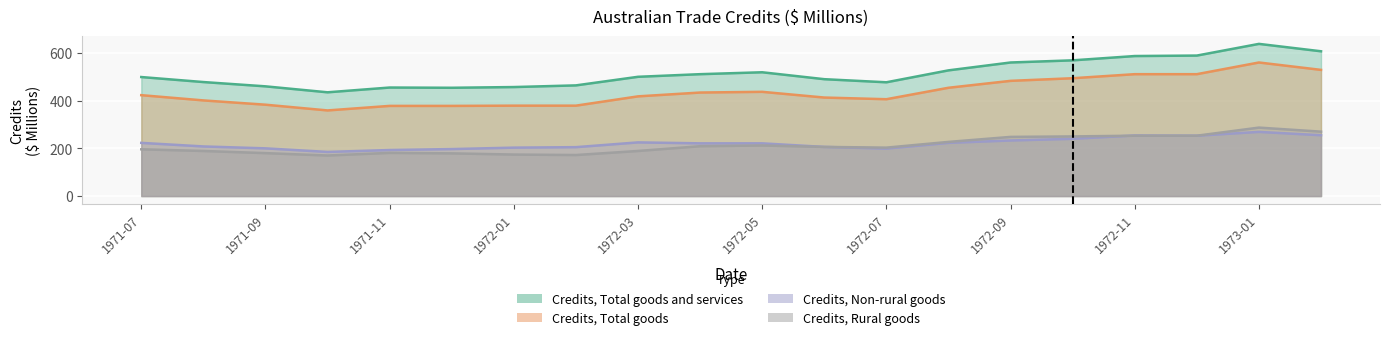

Reading right to left, list all the values displayed in this chart.

Credits, Total goods and services: 607	638	589	587	569	560	527	477	490	519	511	500	464	457	454	455	435	460	478	499
Credits, Total goods: 529	560	511	511	494	483	454	406	413	437	434	418	379	379	378	378	359	383	401	423
Credits, Non-rural goods: 255	269	253	254	240	233	223	199	206	221	221	225	205	203	197	193	185	200	208	223
Credits, Rural goods: 270	287	253	253	250	248	227	203	206	212	209	189	172	174	179	181	170	180	189	196